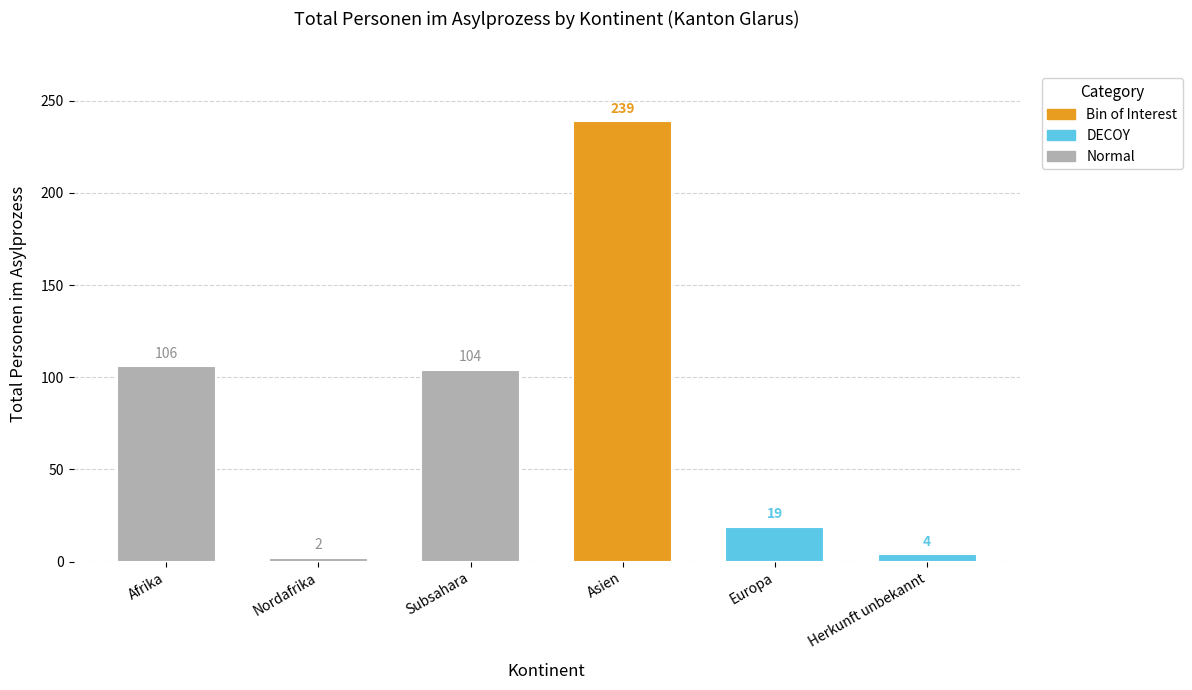

At which label is Total Personen closest to 120?

Afrika